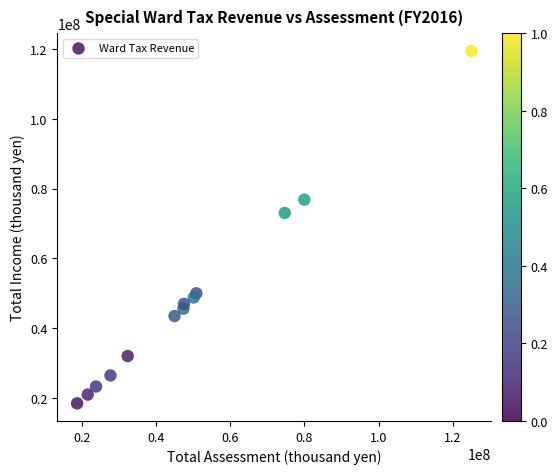

What is the range of Y values (max minus min)?

101003151